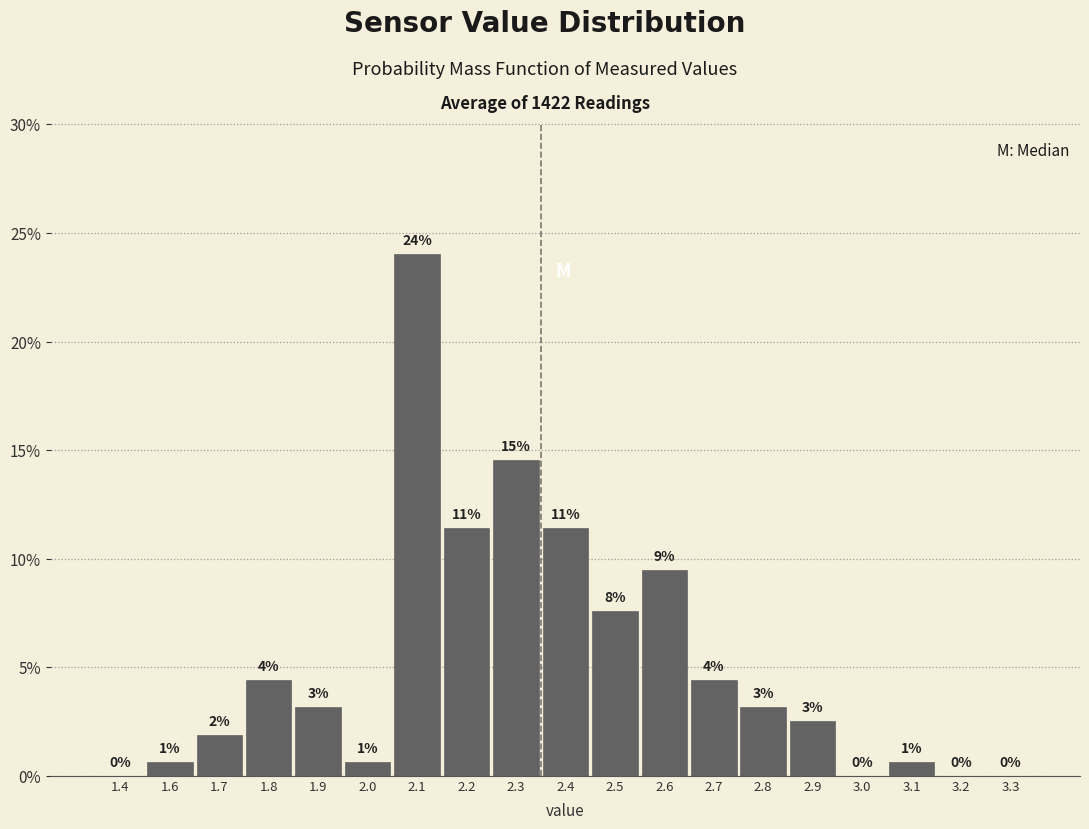

Are the bars horizontal?

No